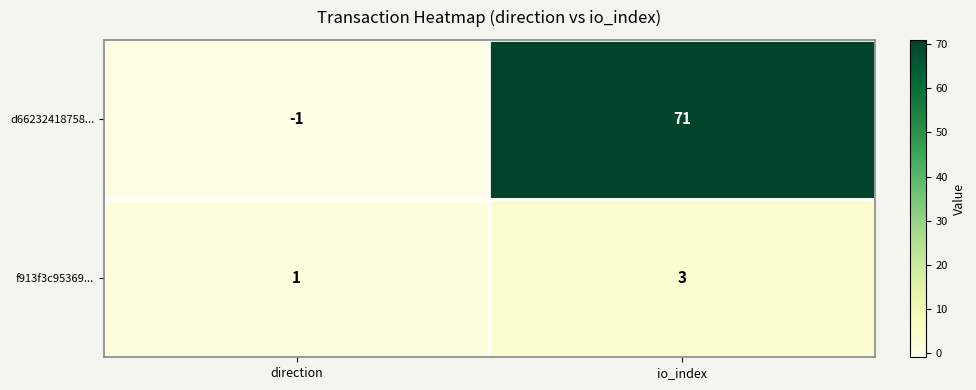

What is the spread (max minus min) of values at io_index?

68